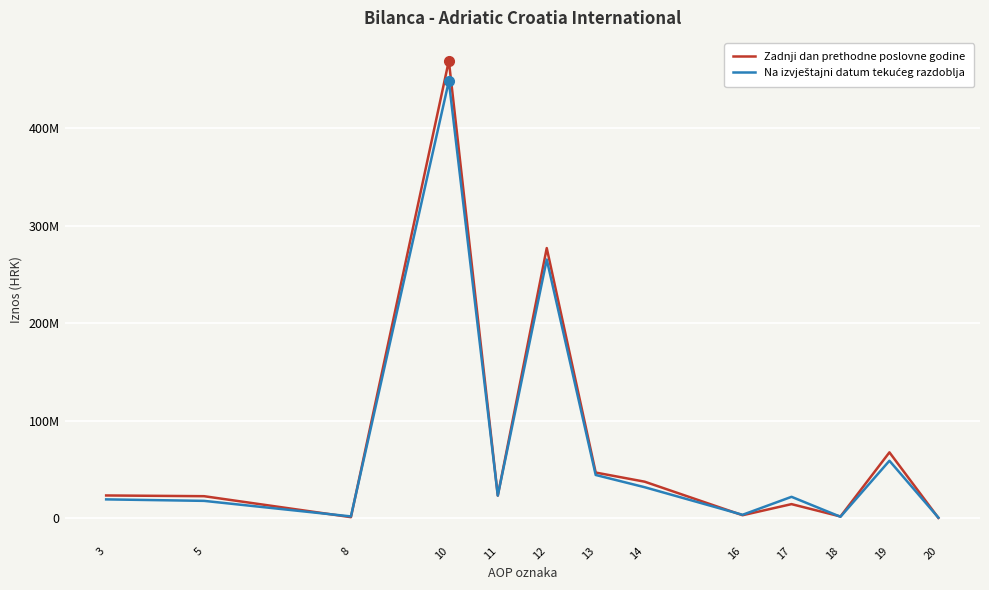

Which series changed the most between 8 and 10?

Zadnji dan prethodne poslovne godine